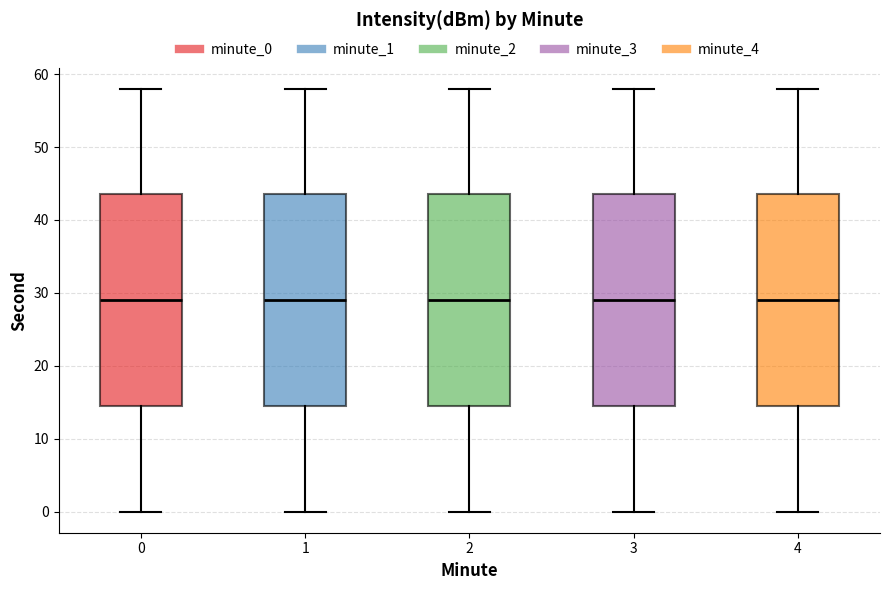

Where does the lower whisker of the box at x = 3 end on the y-axis? The values are not printed on the chart, so give them approximately, as read against the axis.

0